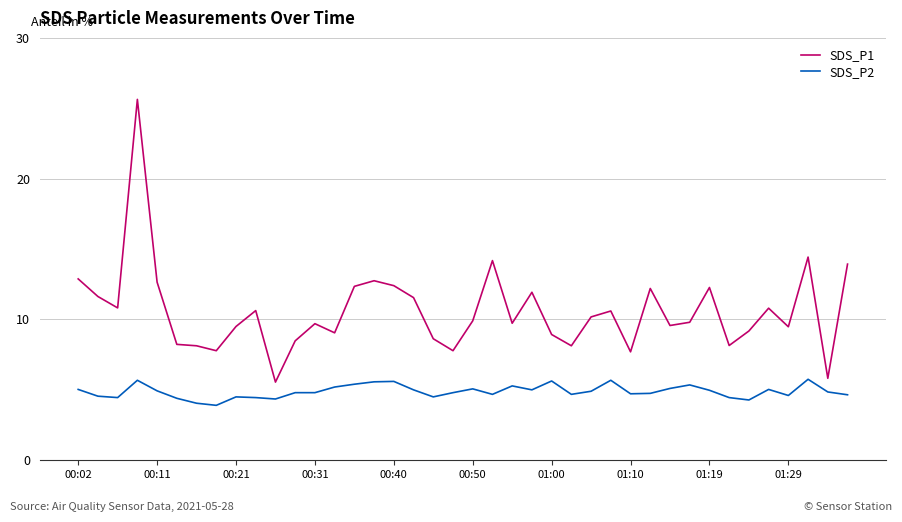

What is the difference between the maximum and minimum values in the SDS_P1 series?

20.1